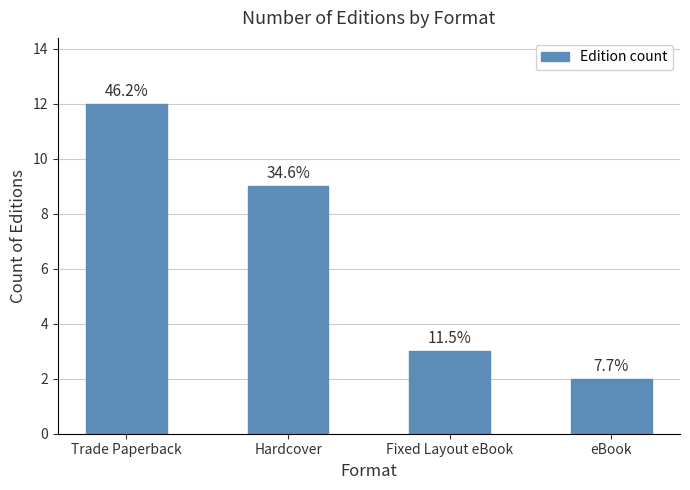

What is the minimum value shown in the chart?

2